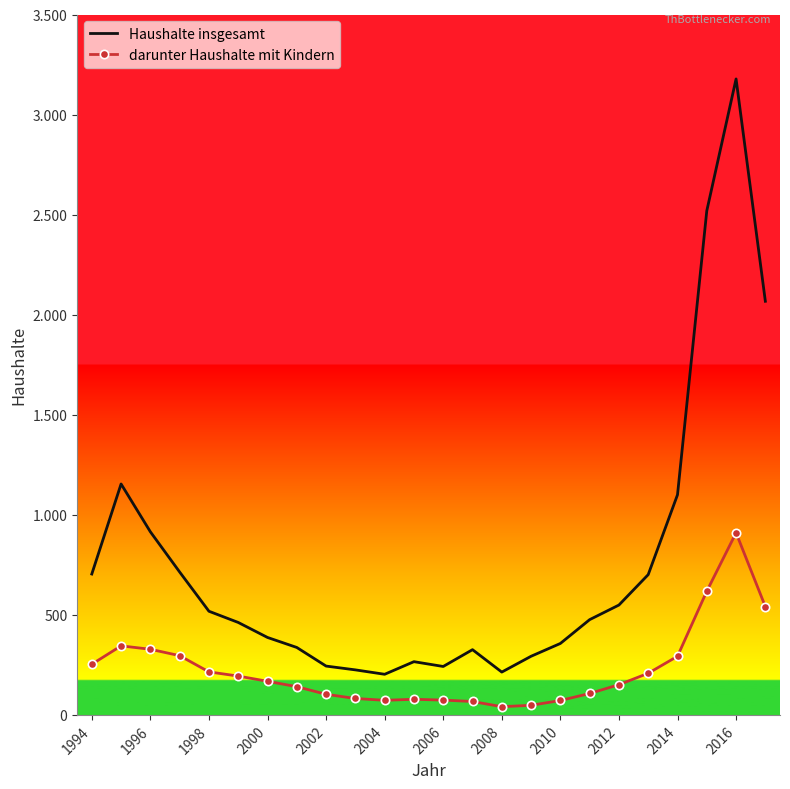

What are all the series names shown in the legend?

Haushalte insgesamt, darunter Haushalte mit Kindern